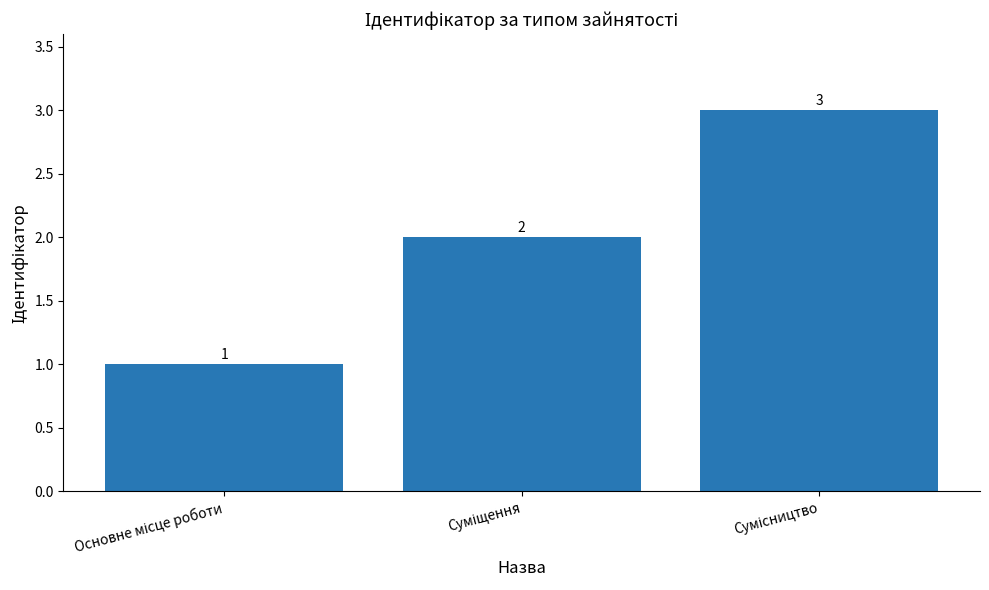

What is the maximum value shown in the chart?

3